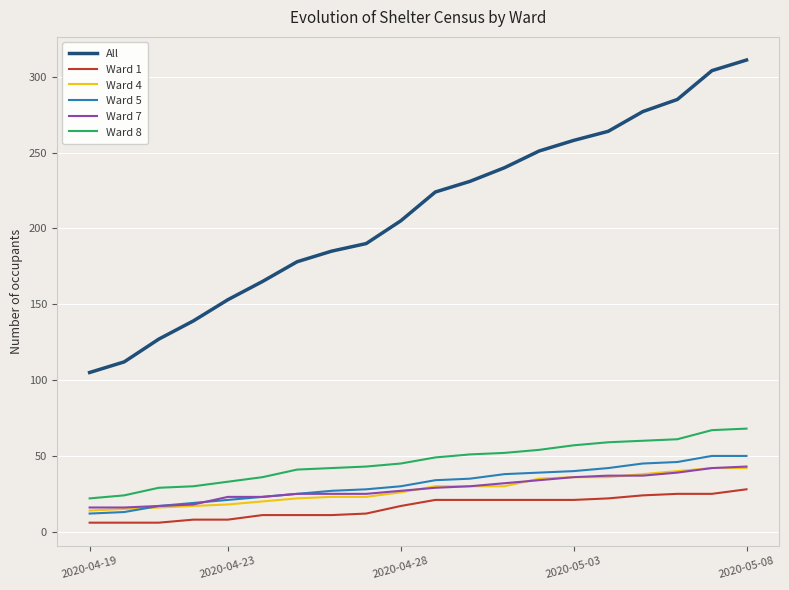

What are all the series names shown in the legend?

All, Ward 1, Ward 4, Ward 5, Ward 7, Ward 8